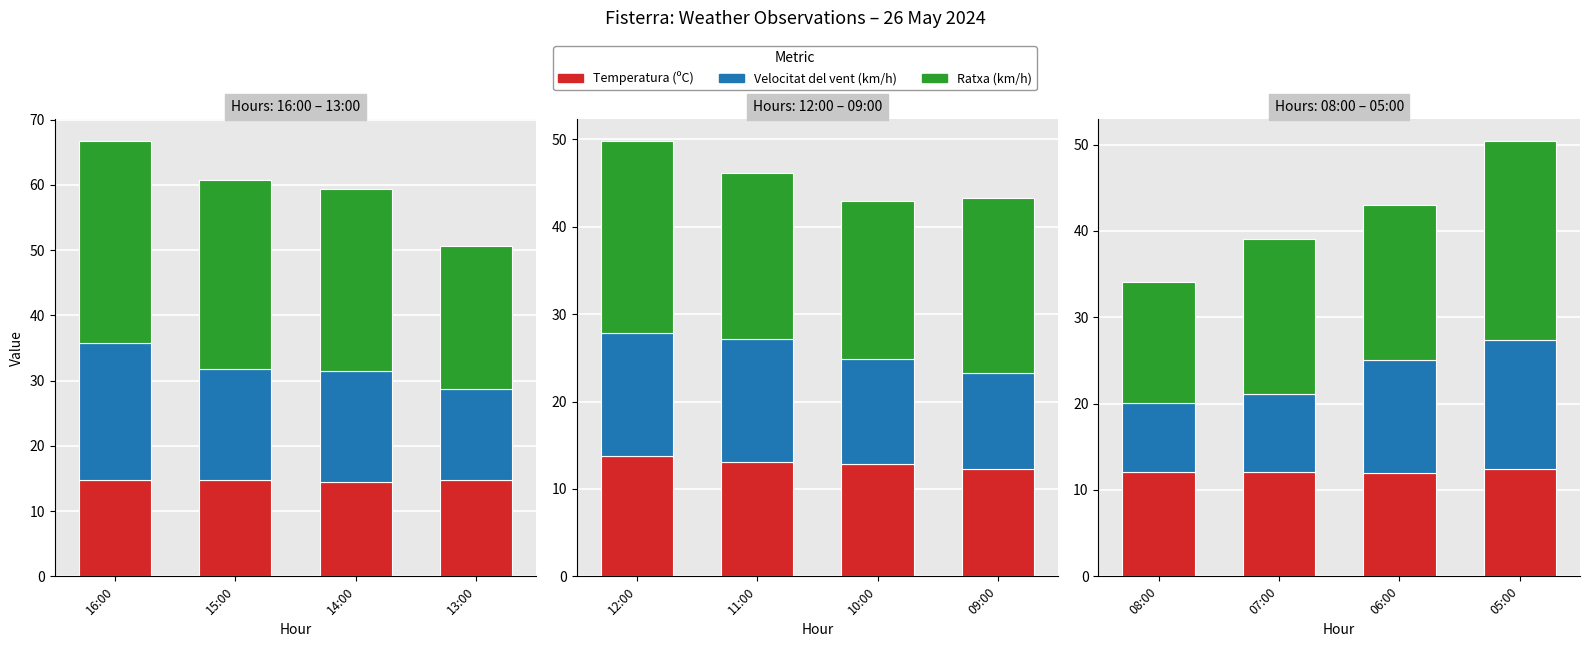

How many bars are there in total?

12